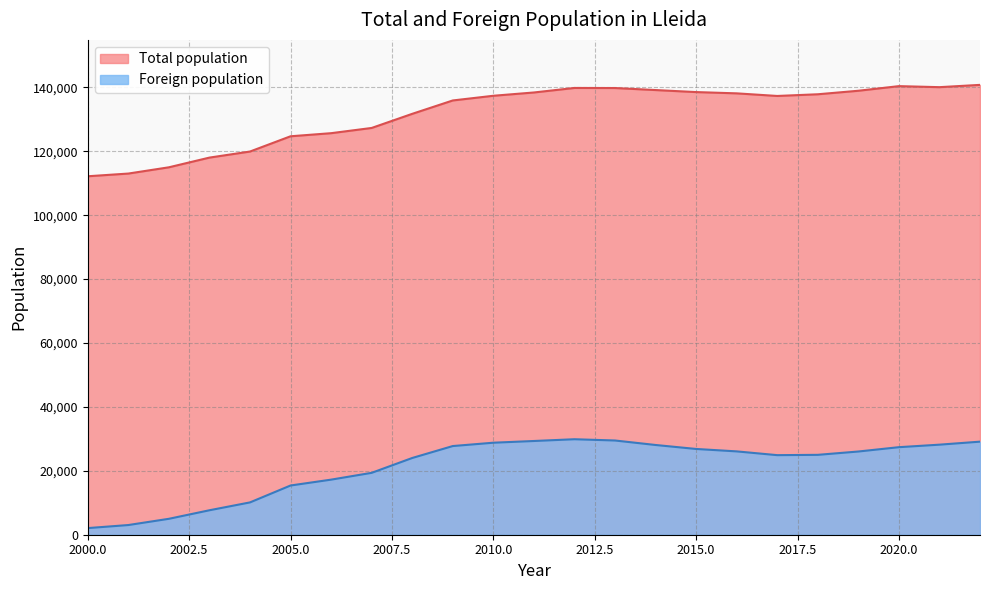

Is the value of Foreign population at 2007 greater than the value of Total population at 2010?

No